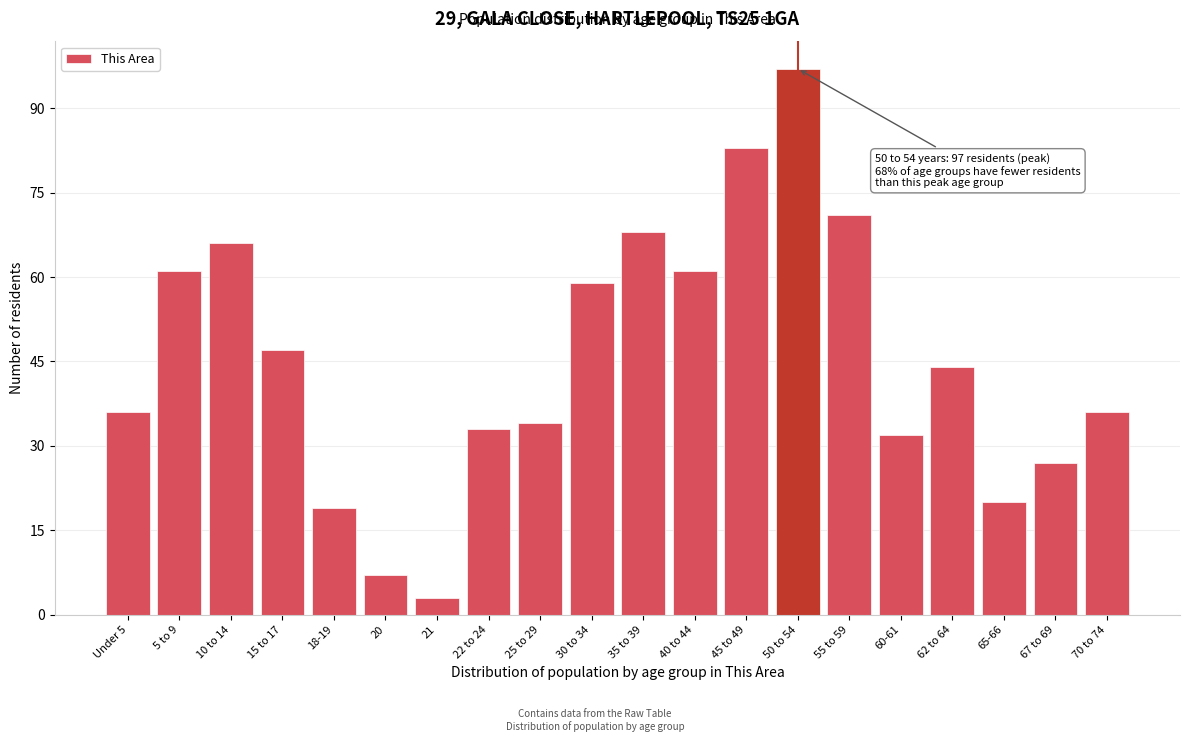

Reading left to right, what are all the values shown in this chart?

36	61	66	47	19	7	3	33	34	59	68	61	83	97	71	32	44	20	27	36